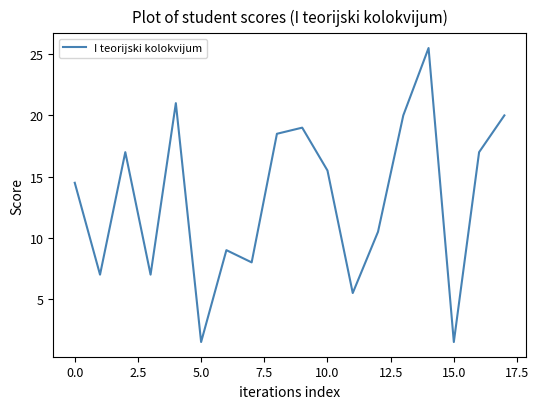

What is the maximum value shown in the chart?

25.5